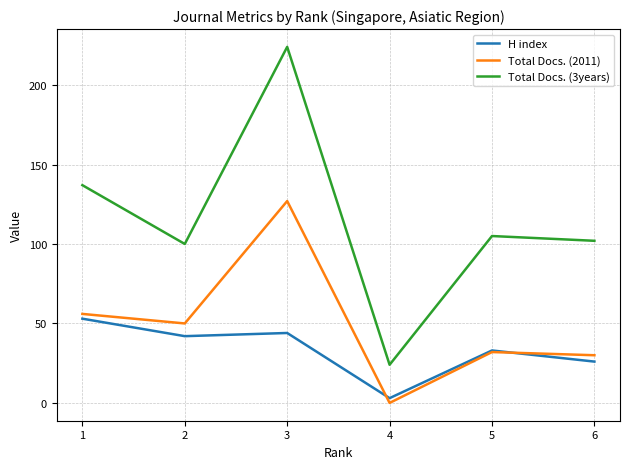

Reading left to right, what are all the values shown in this chart?

H index: 53	42	44	3	33	26
Total Docs. (2011): 56	50	127	0	32	30
Total Docs. (3years): 137	100	224	24	105	102